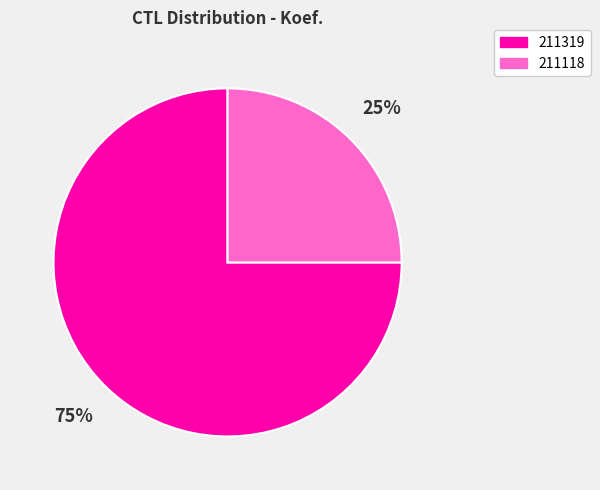

To the nearest percent, what is the average slice percentage?

50%